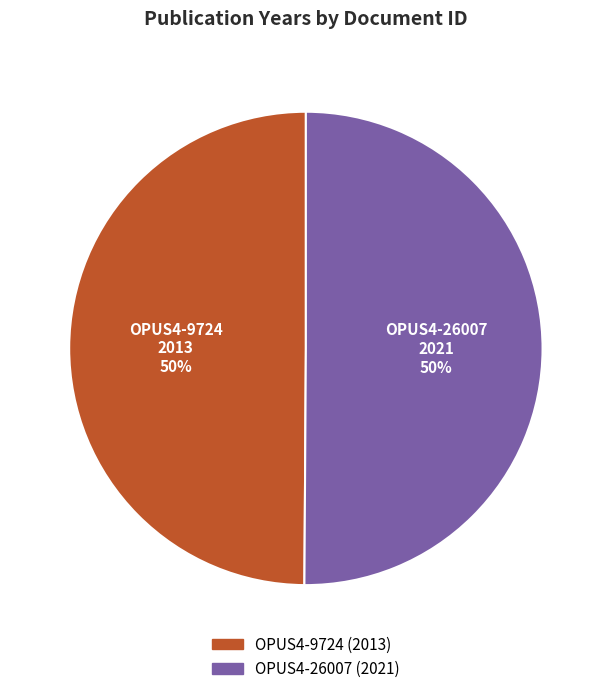

Is the sum of OPUS4-26007 and OPUS4-9724 greater than half?

Yes